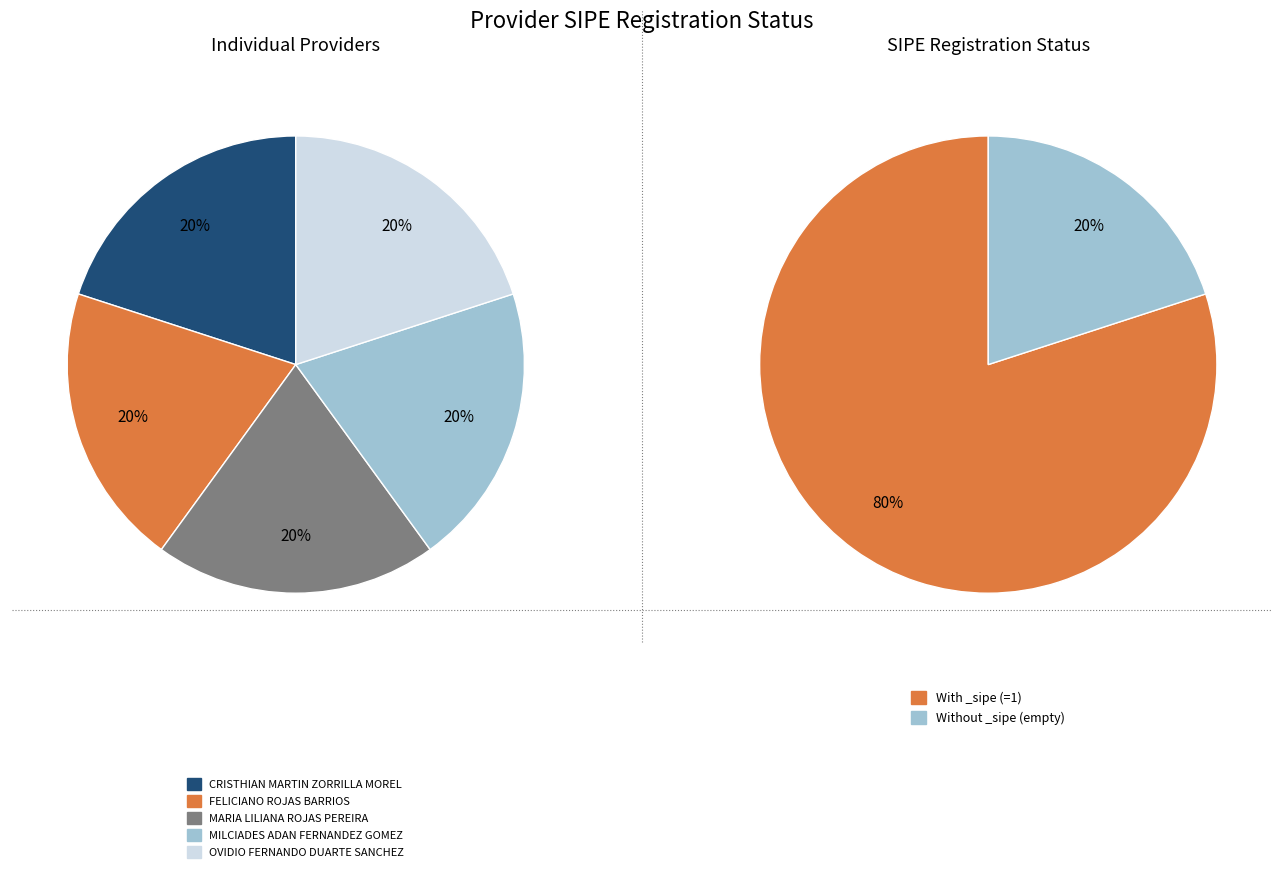

How many slices are in this pie chart?

5